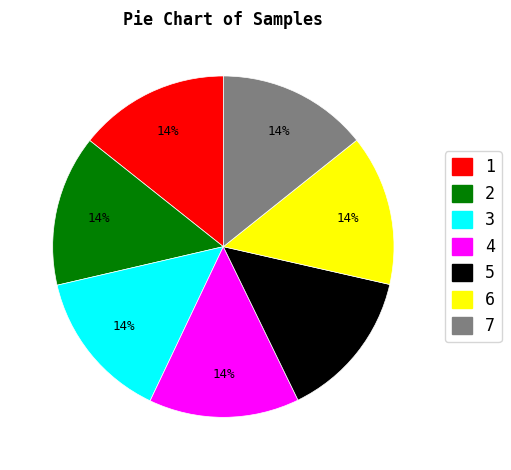

To the nearest percent, what is the average slice percentage?

14%